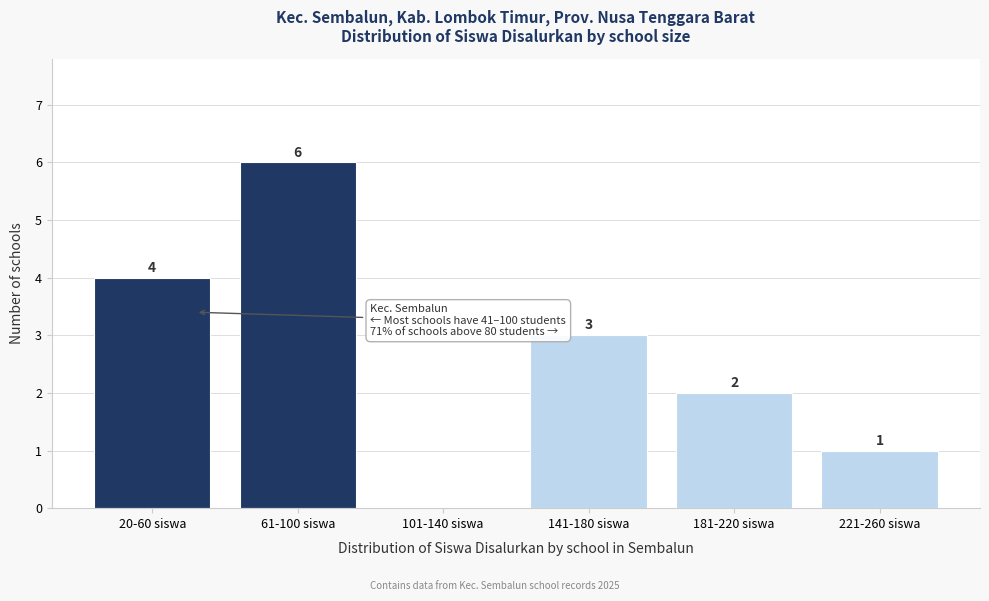

Reading left to right, list all the values displayed in this chart.

20-60 siswa=4	61-100 siswa=6	101-140 siswa=0	141-180 siswa=3	181-220 siswa=2	221-260 siswa=1